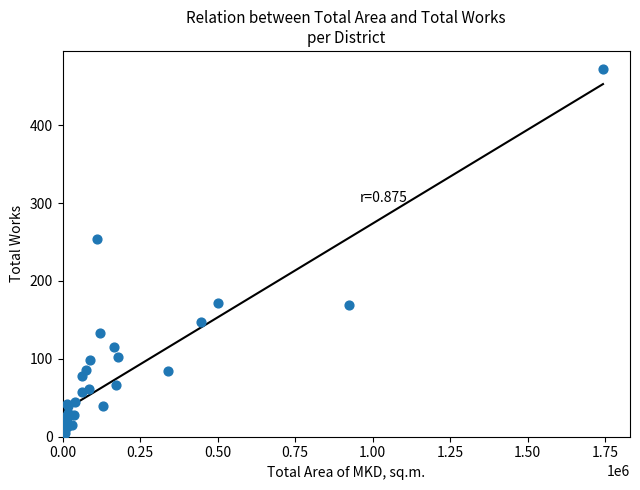

What Y value in the scatter plot is closest to 237?

254